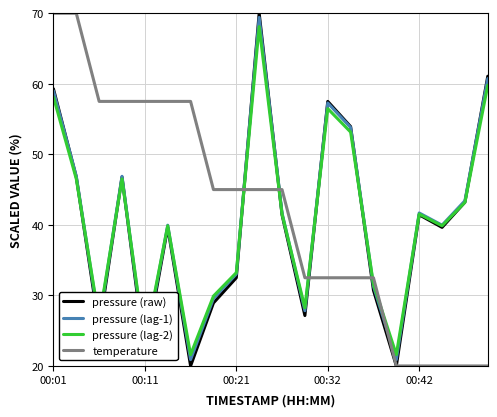

How many interior local peaks does the pressure (lag-2) series have?

5